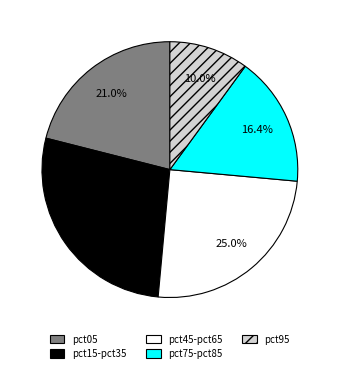

To the nearest percent, what is the average slice percentage?

20%